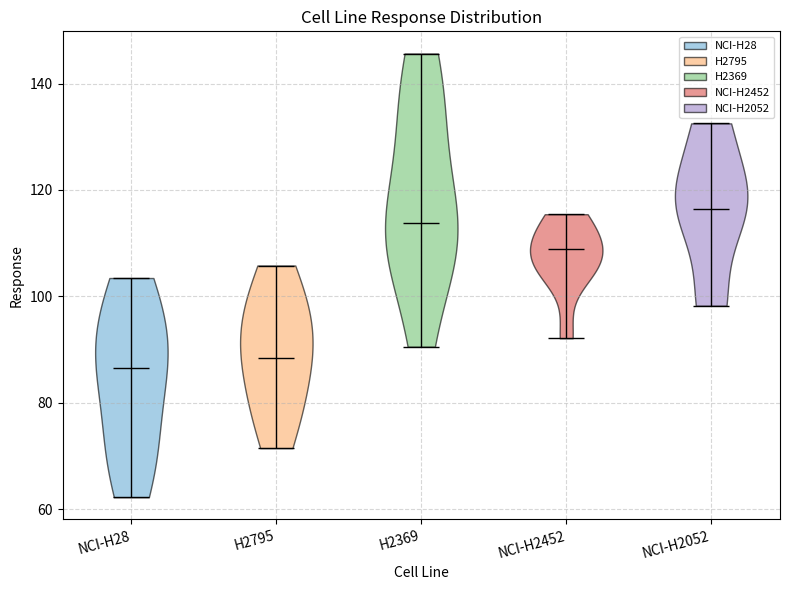

Reading left to right, read every violin against the y-axis: where its median line is, and the lowest and highest points it reaches. The values are not printed on the chart, so give them approximately, as read against the axis.

NCI-H28: median line 86, lowest point 62, highest point 104
H2795: median line 88, lowest point 72, highest point 106
H2369: median line 114, lowest point 90, highest point 146
NCI-H2452: median line 108, lowest point 92, highest point 116
NCI-H2052: median line 116, lowest point 98, highest point 132